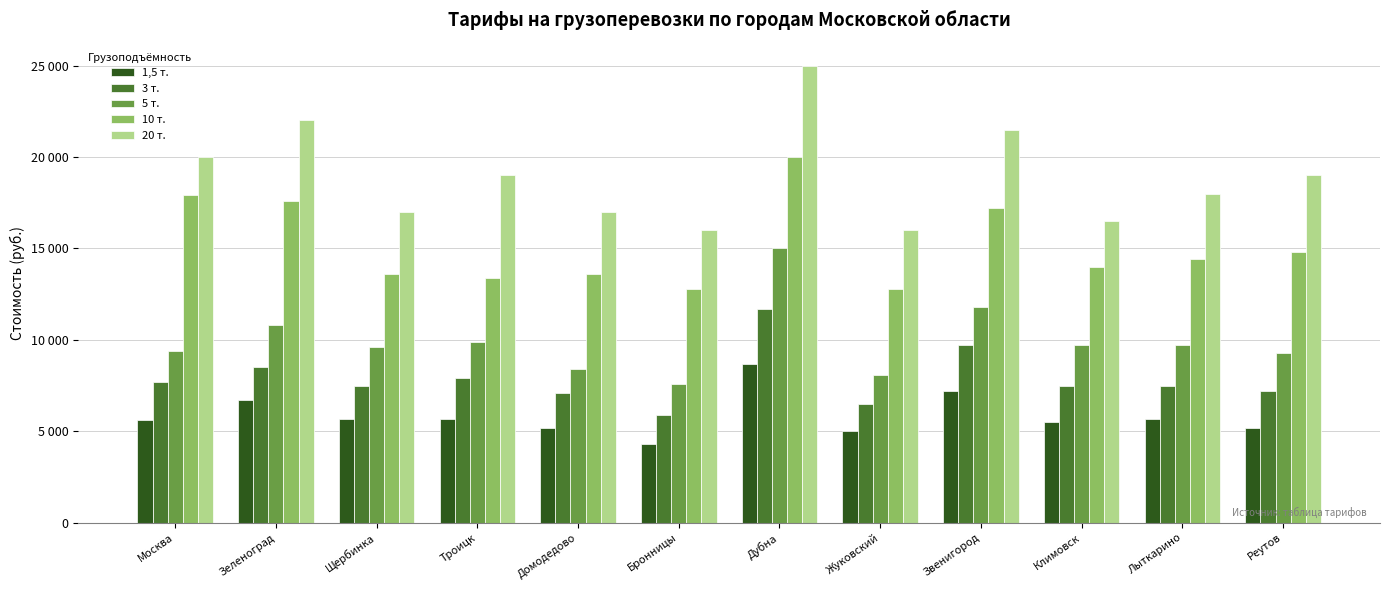

What are all the series names shown in the legend?

1,5 т., 3 т., 5 т., 10 т., 20 т.